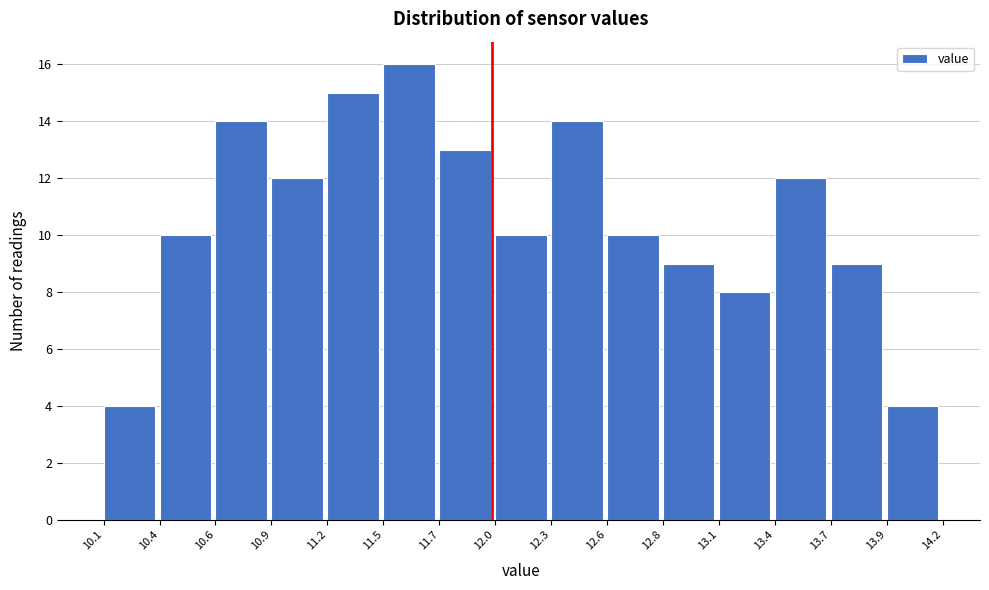

Reading left to right, transcribe all the data shown in this chart.

10.1=4	10.4=10	10.6=14	10.9=12	11.2=15	11.5=16	11.7=13	12.0=10	12.3=14	12.6=10	12.8=9	13.1=8	13.4=12	13.7=9	13.9=4